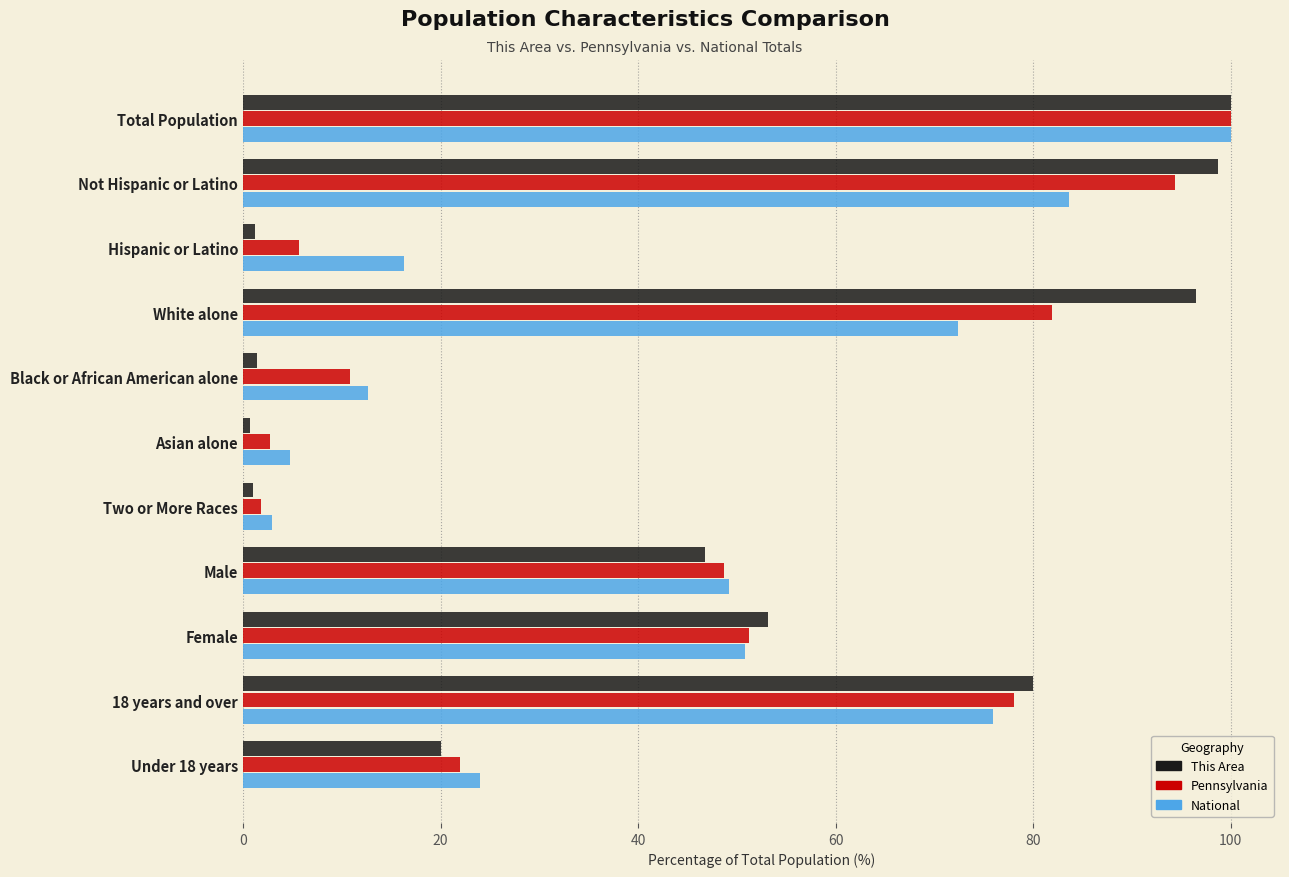

What is the minimum value shown in the chart?

0.7